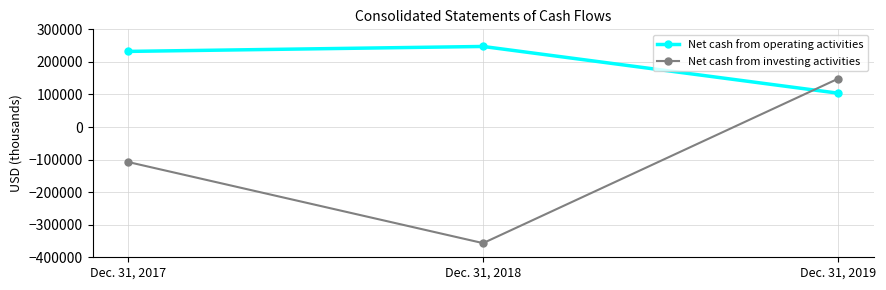

Rank the series by their average value, from lowest to highest.

Net cash from investing activities, Net cash from operating activities